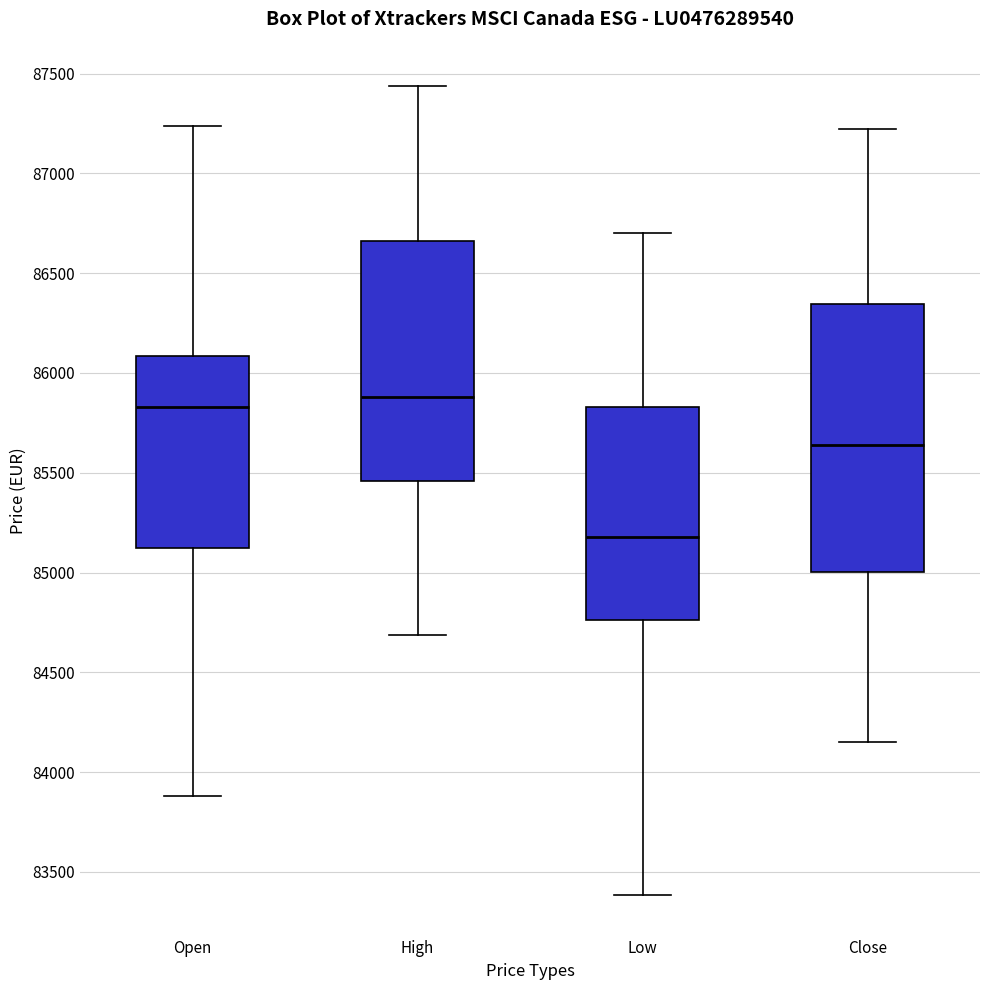

Which box is the tallest, from its lower edge to its upper edge?

Close